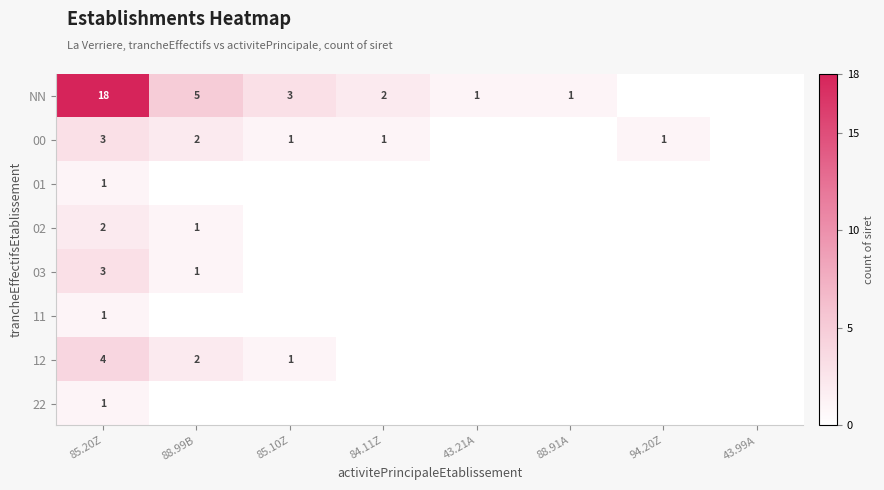

Count the number of data series in this chart.

8